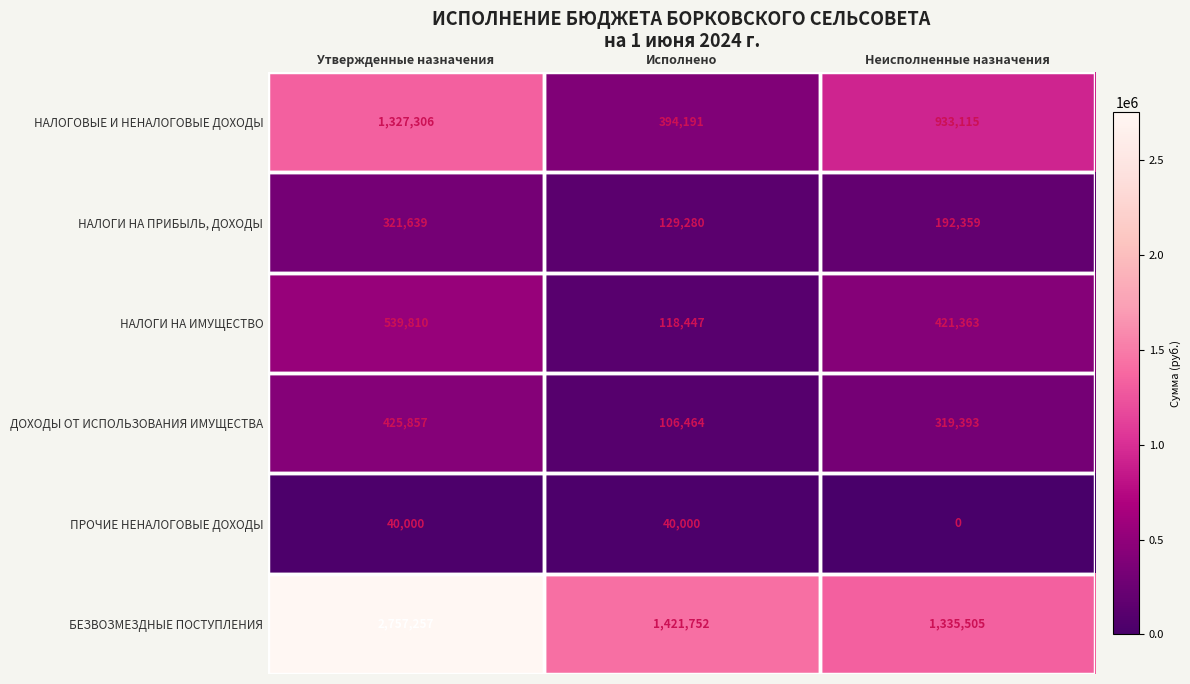

Read the НАЛОГИ НА ИМУЩЕСТВО value at Исполнено, to the nearest 50.

118450